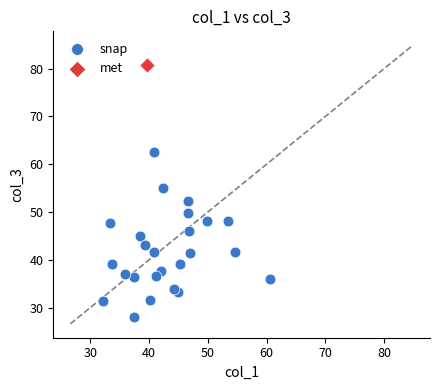

What are all the series names shown in the legend?

snap, met